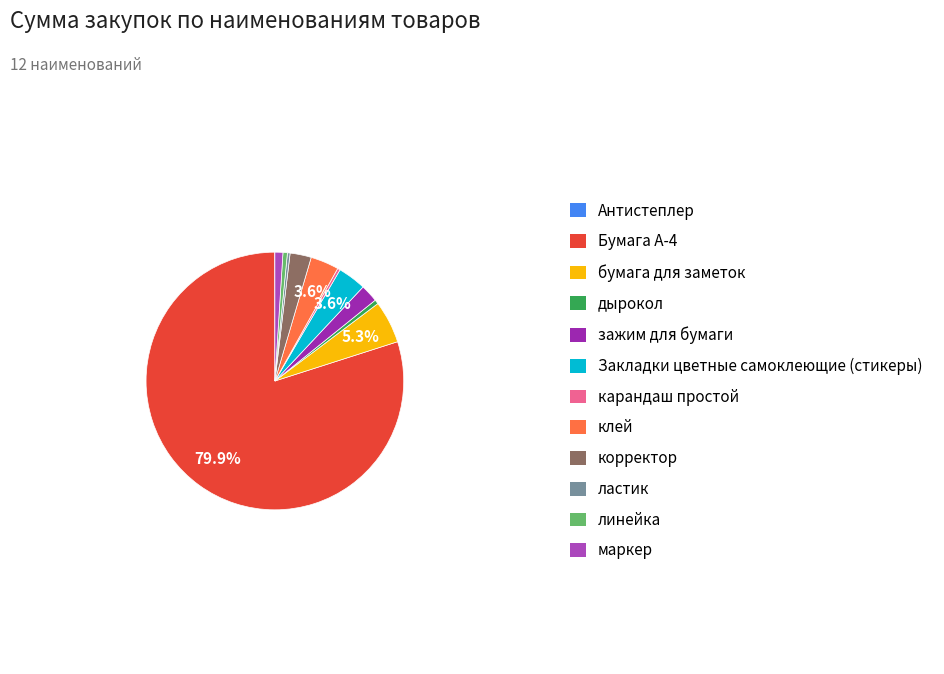

Does Антистеплер account for over 50% of the chart?

No